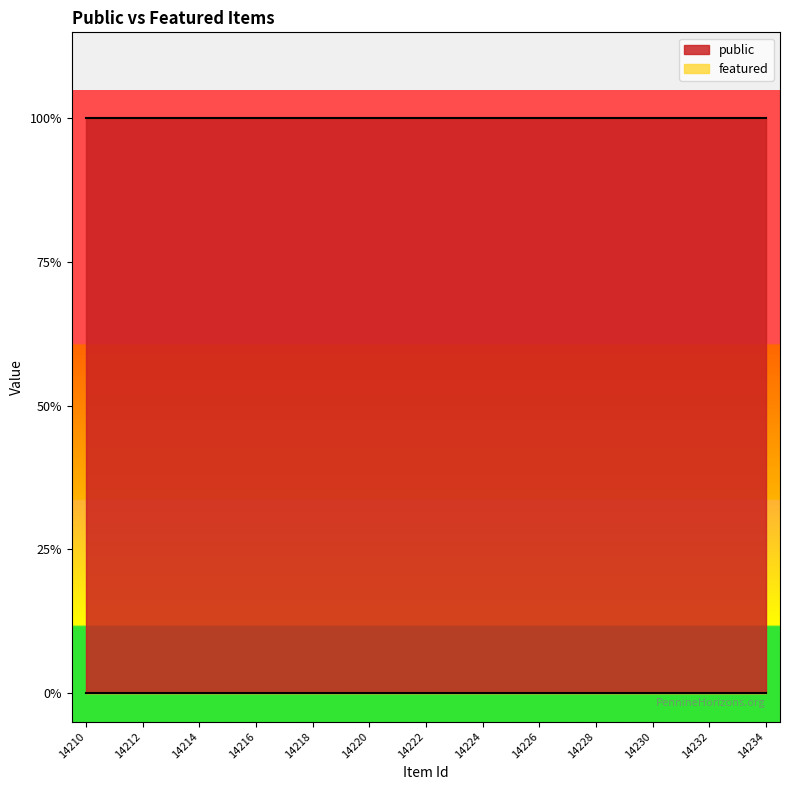

Where is public nearest to the value 1?

14210